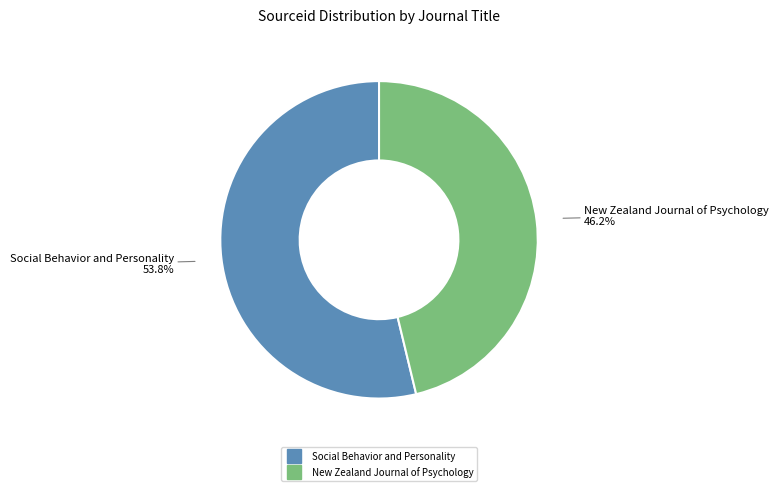

What percentage is the New Zealand Journal of Psychology slice, to the nearest percent?

46%